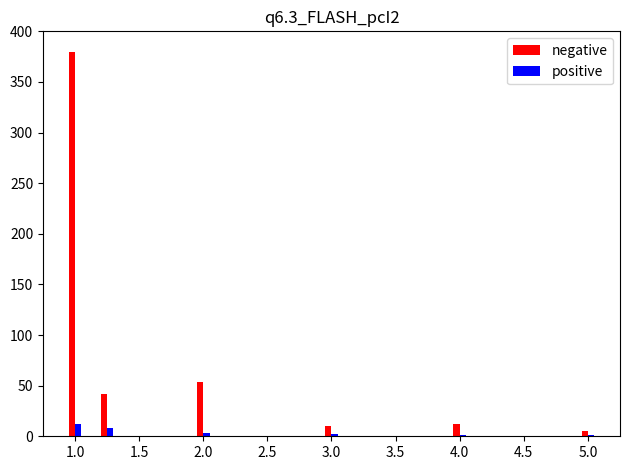

Which series has the largest total across all categories?

negative